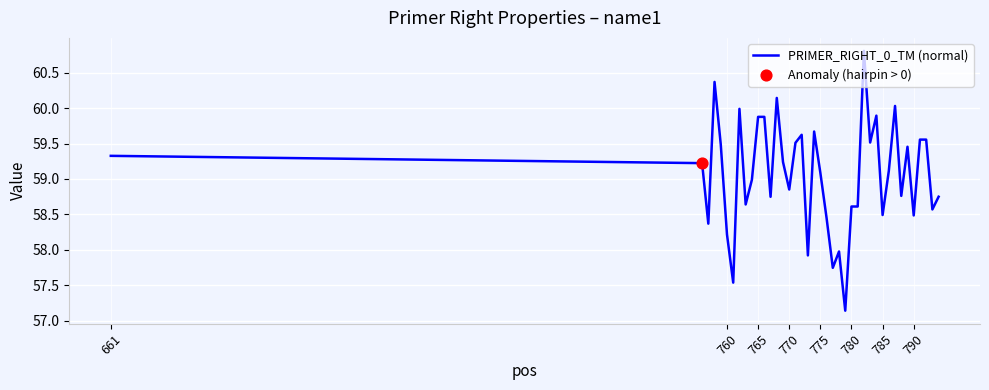

What is the difference between the maximum and minimum values?

3.7